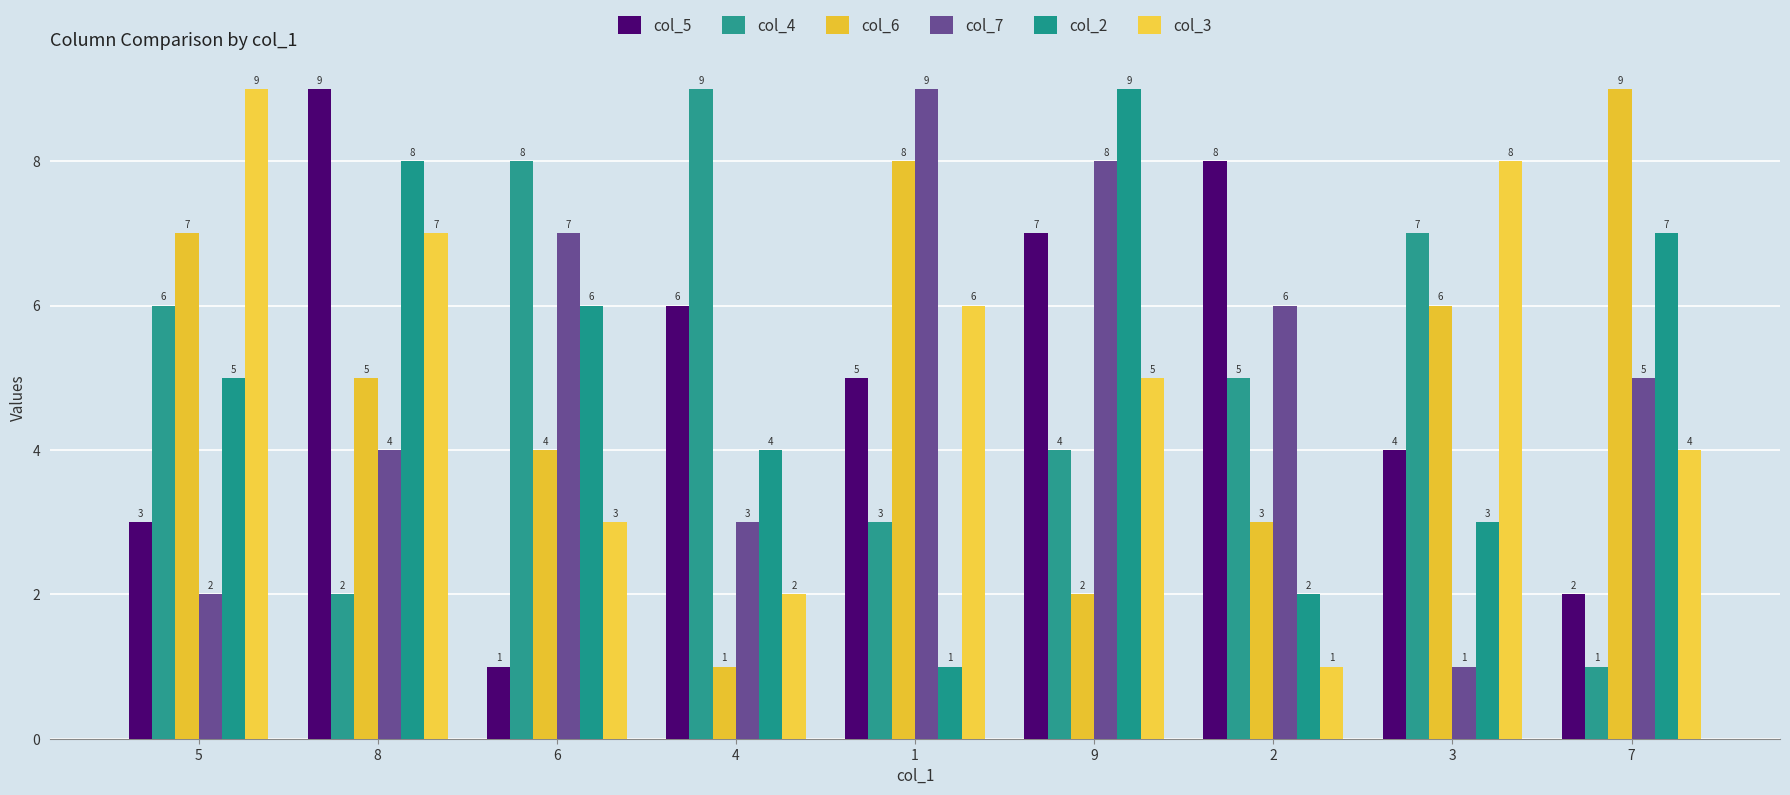

What is the label of the 2nd bar from the left?

8